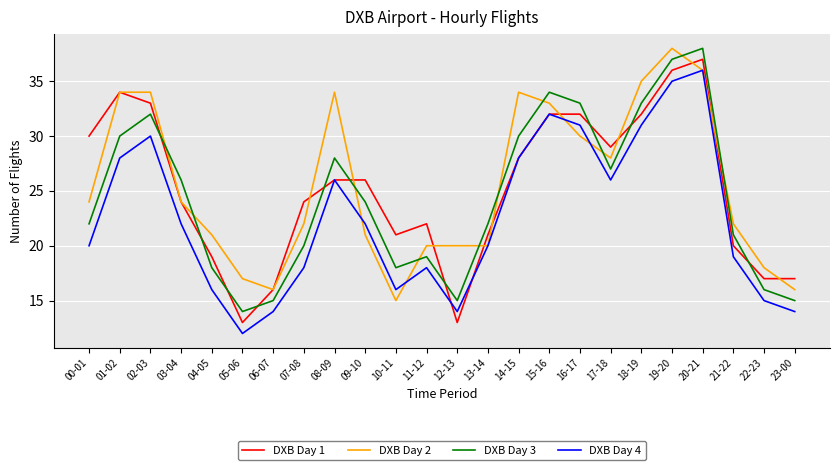

True or false: DXB Day 4 has more than 1 points higher than both neighbors.

True